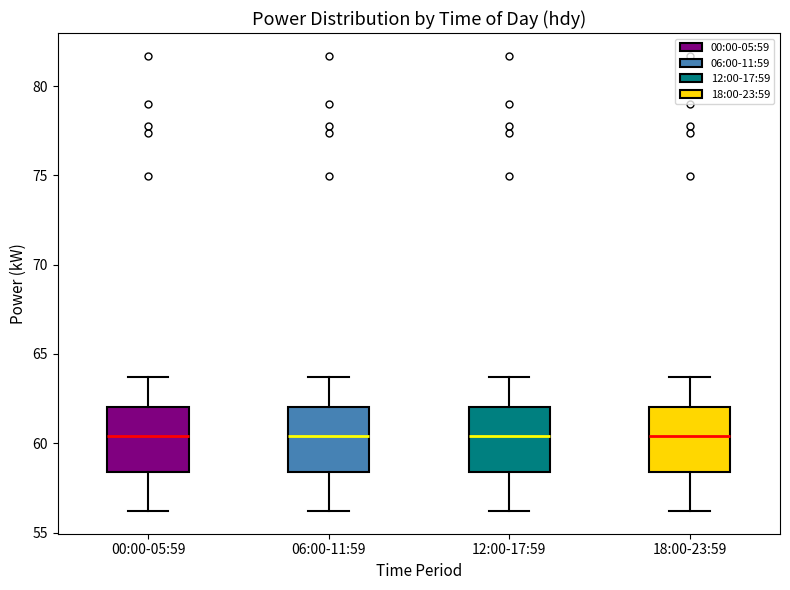

Where is the lower edge of the box for 18:00-23:59 on the y-axis? The values are not printed on the chart, so give them approximately, as read against the axis.

58.5